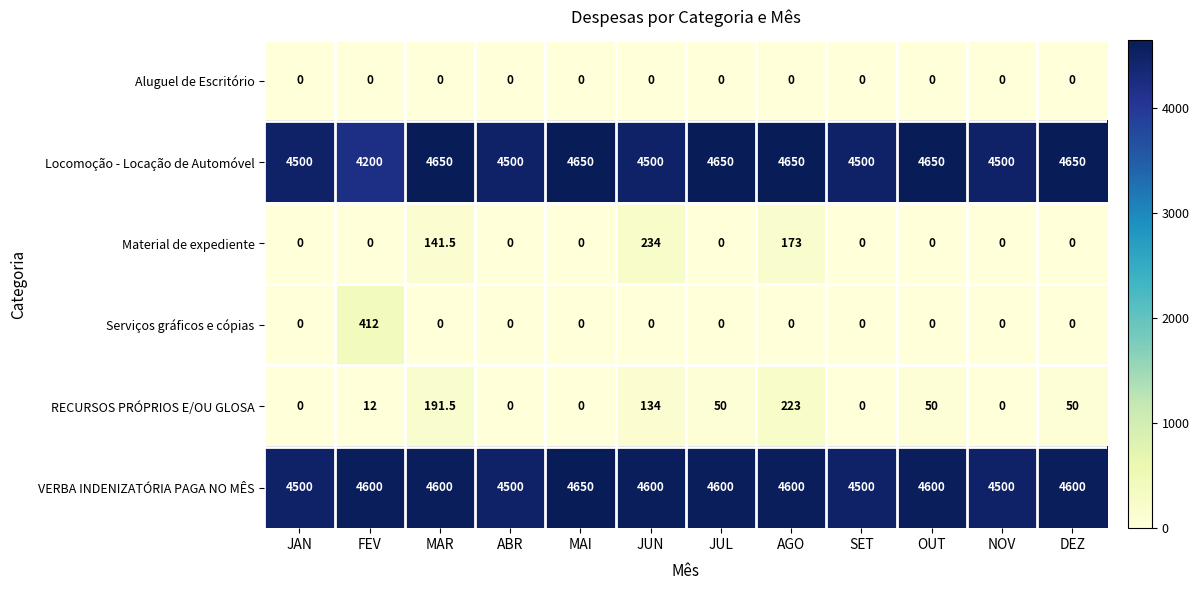

Which series has the widest spread of values?

Locomoção - Locação de Automóvel